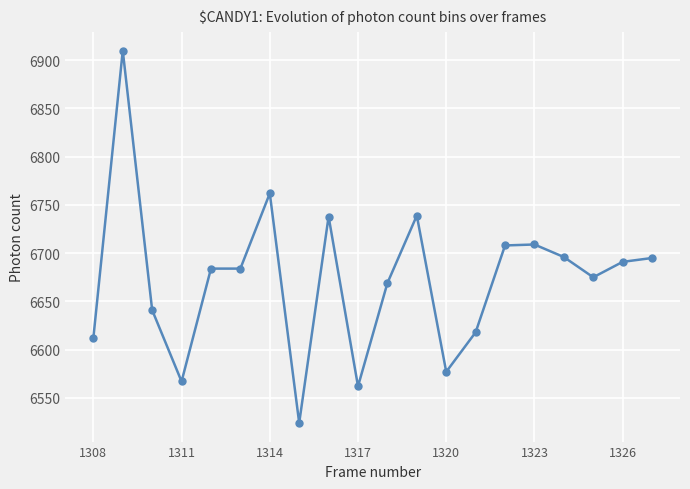

Does the chart have visible grid lines?

Yes